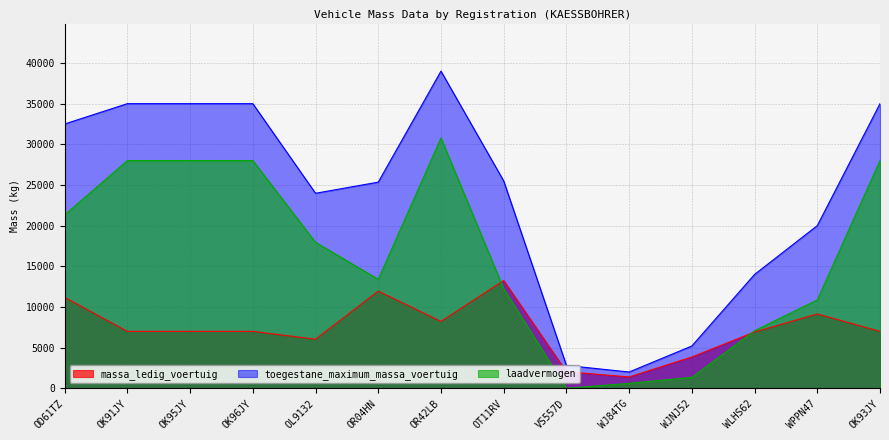

What is the label of the 10th point from the left?

WJ84TG